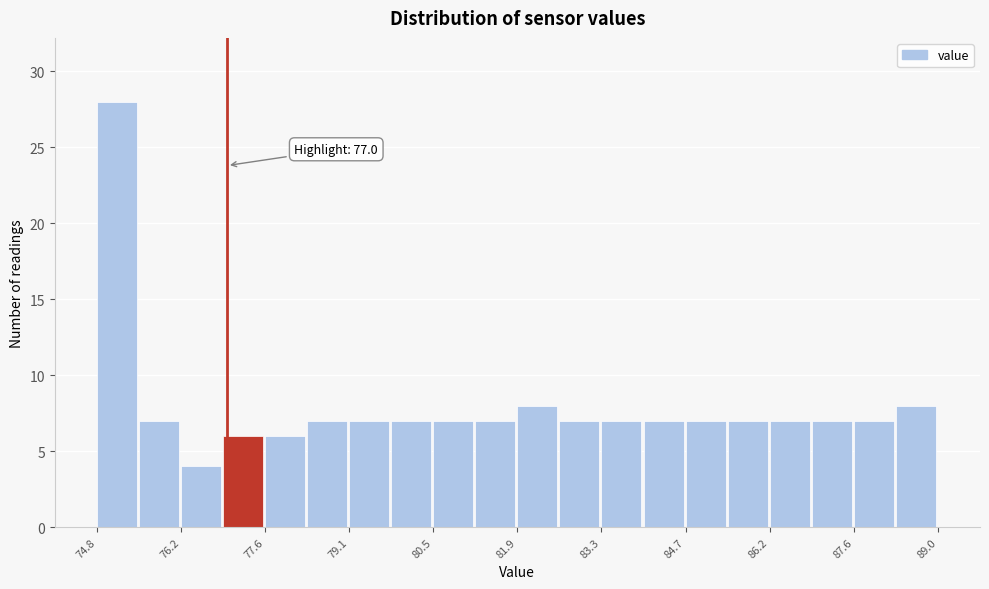

Read against the x-axis, roughly where is the centre of the tallest bar?

75.2